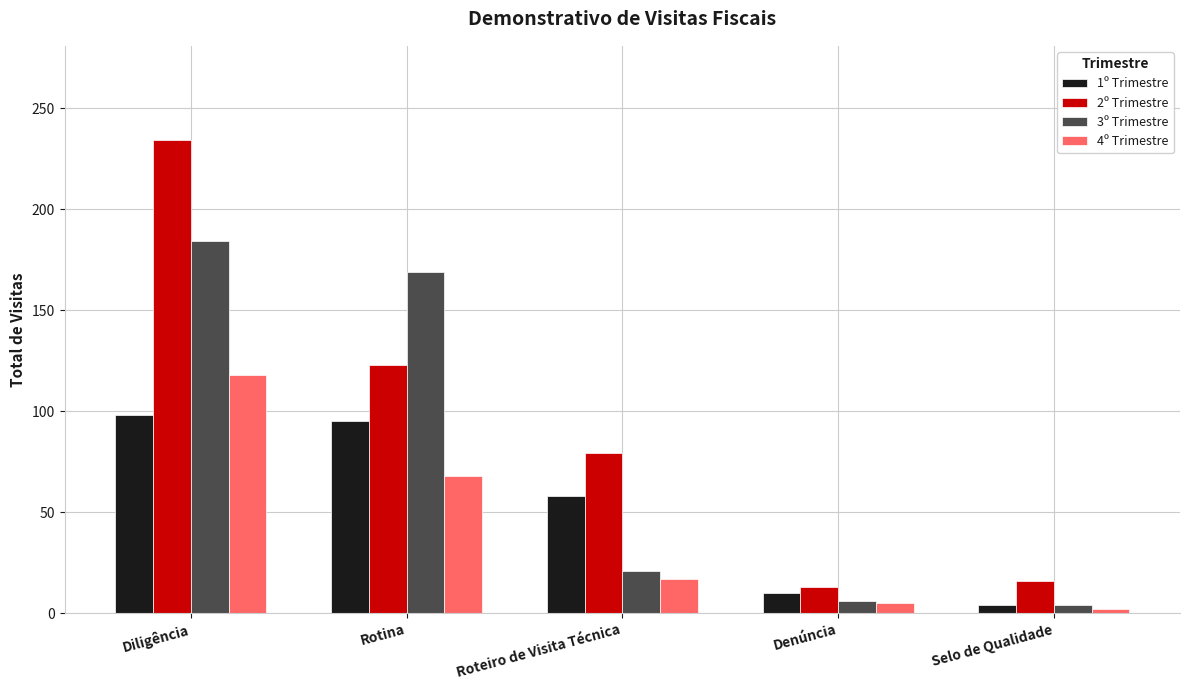

What is the label of the 4th bar from the right?

Rotina